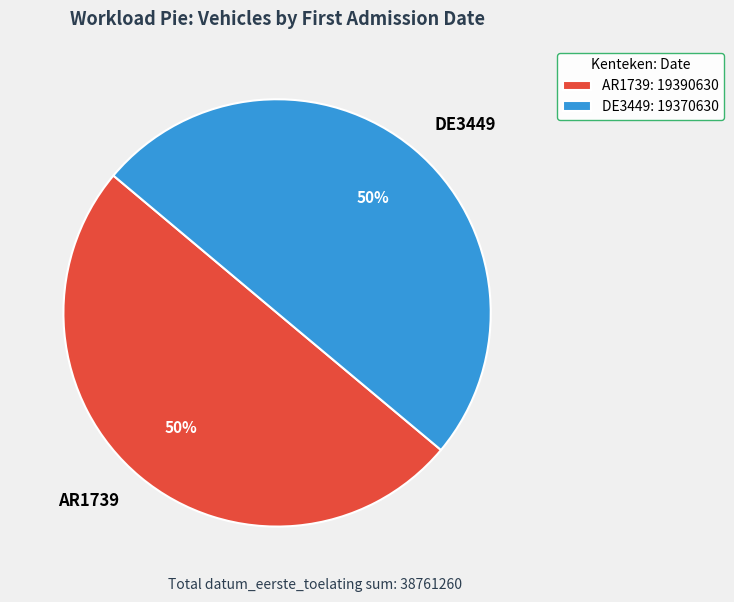

The AR1739 slice represents 50% of the pie. True or false?

True